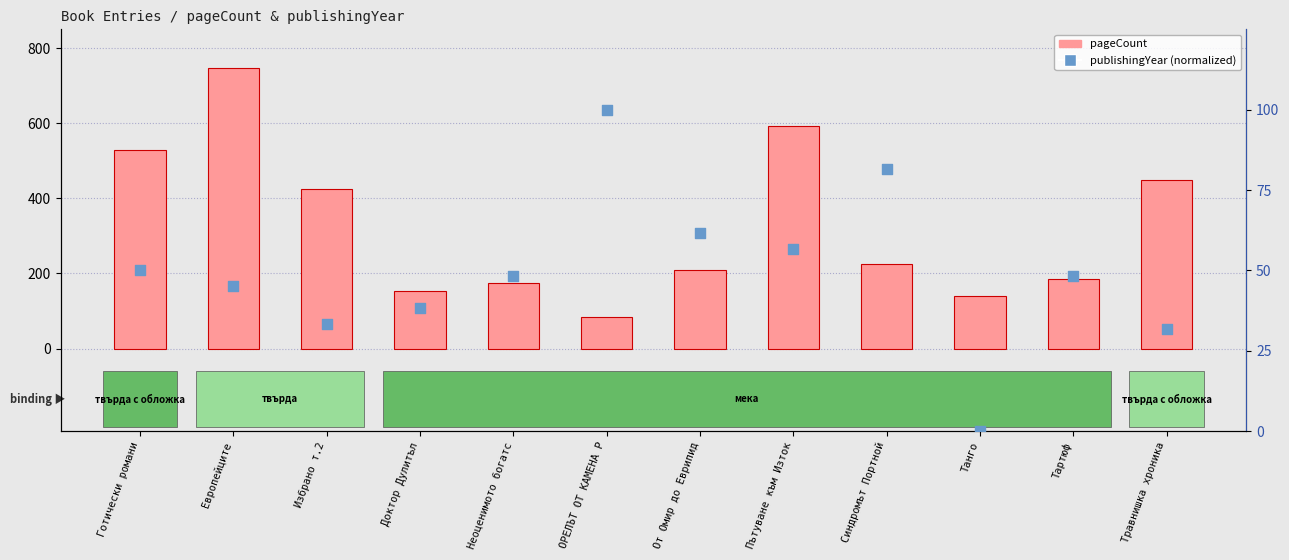

Is the value of pageCount at Травнишка хроника greater than the value of publishingYear (normalized) at Травнишка хроника?

Yes